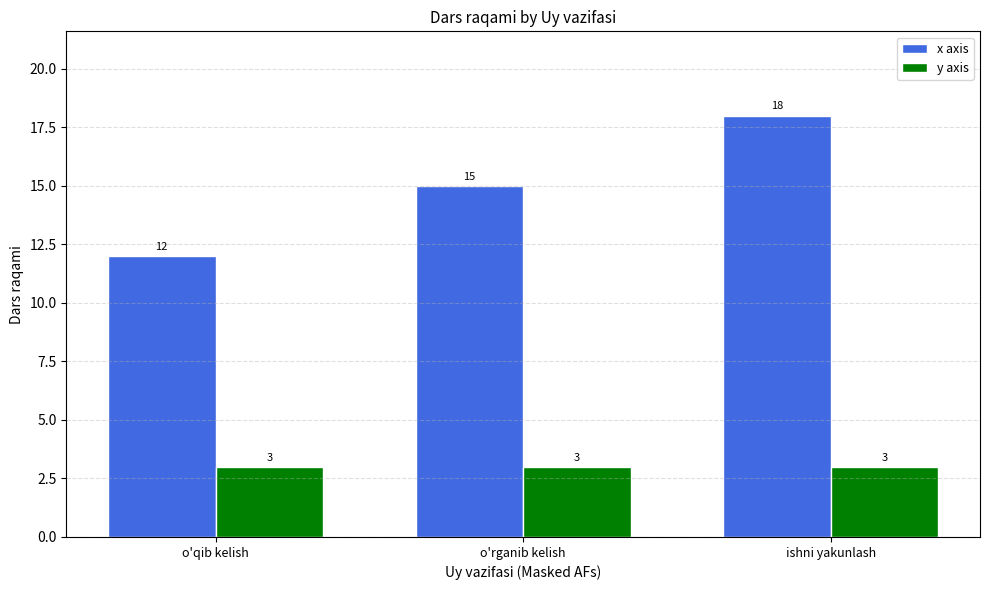

Count the number of categories in the chart.

3